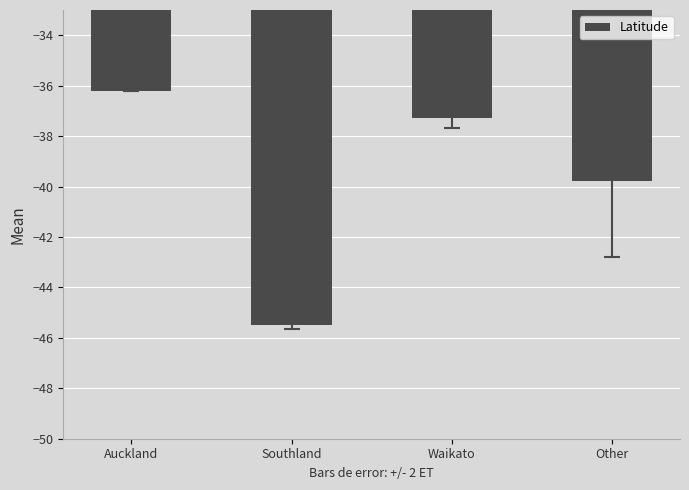

At which category does the chart reach its minimum across all series?

Southland